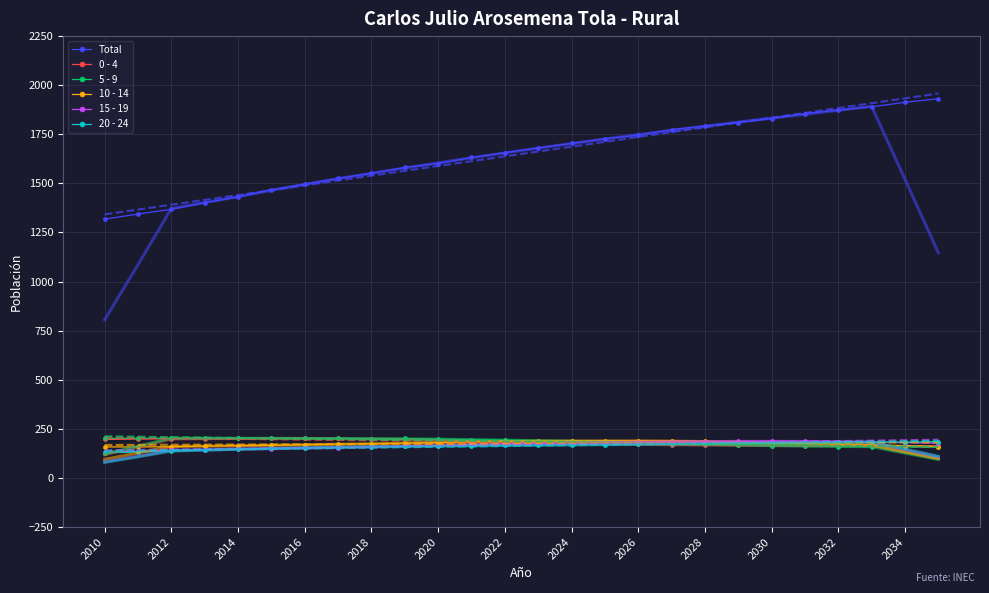

How many lines are shown in the chart?

6